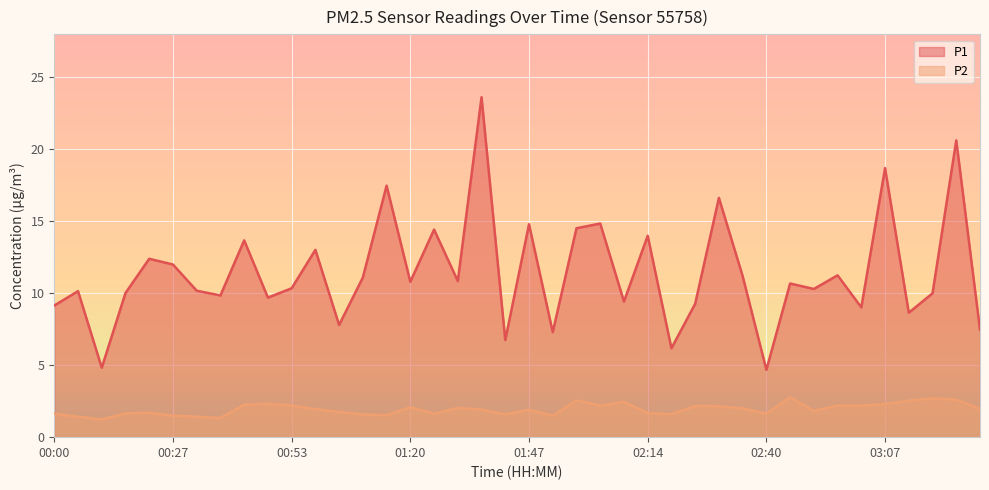

What is the average value of the P1 series?

11.4